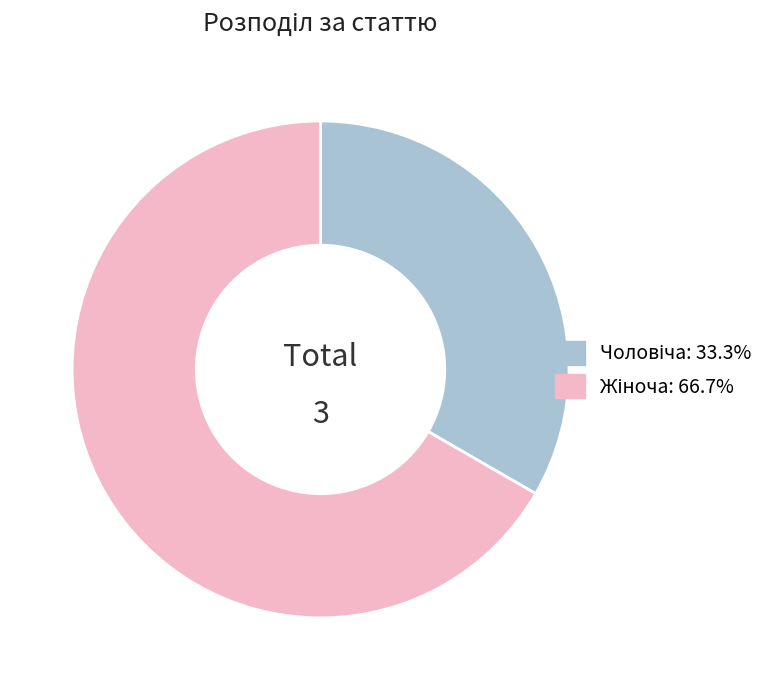

Is there a majority slice in this chart?

Yes